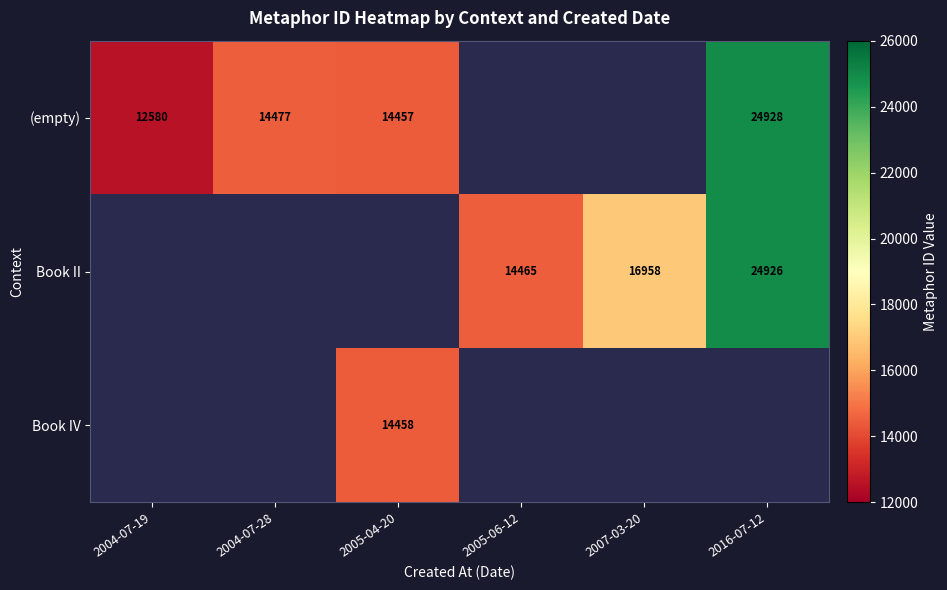

Is it true that Book II equals 15648 at 2016-07-12?

False